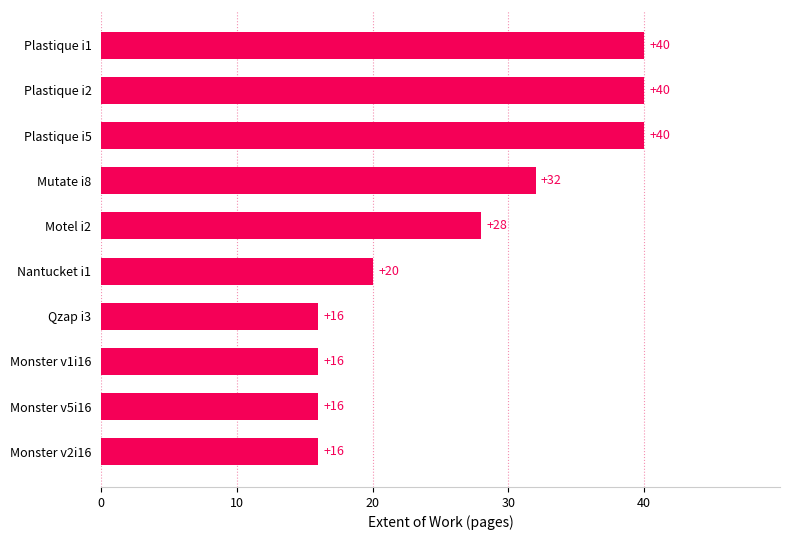

What is the minimum value shown in the chart?

16